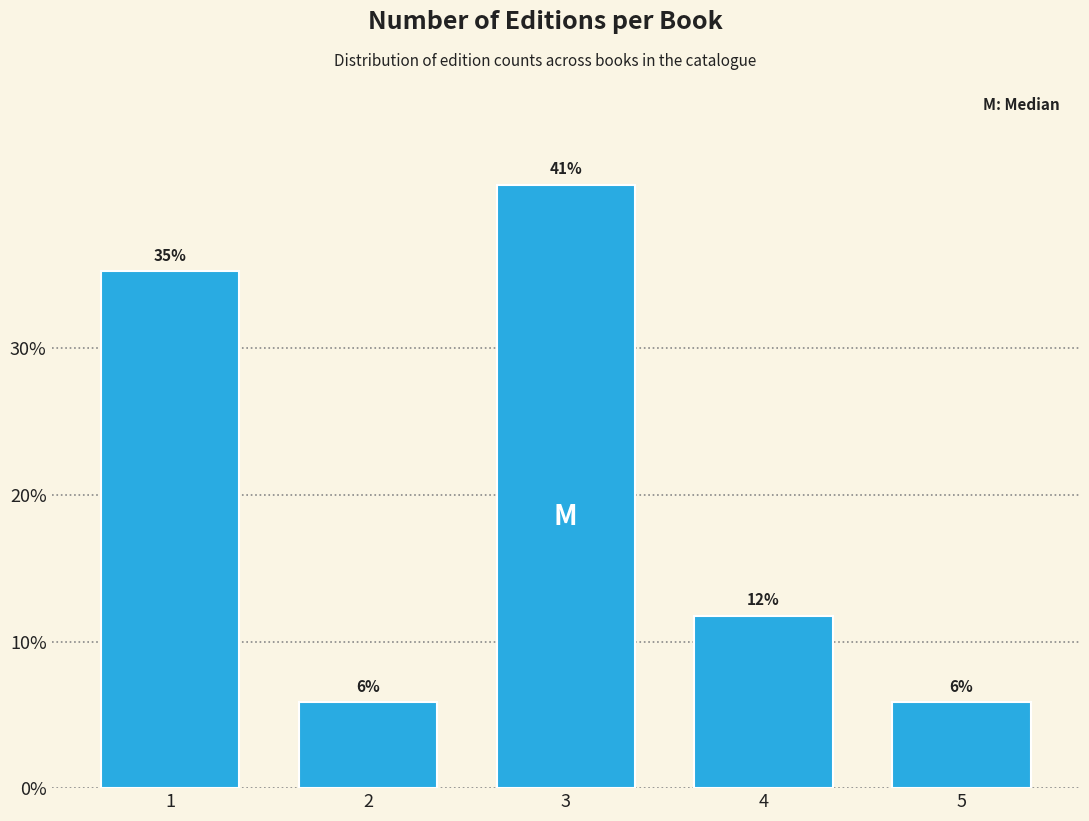

Does the chart contain any negative values?

No